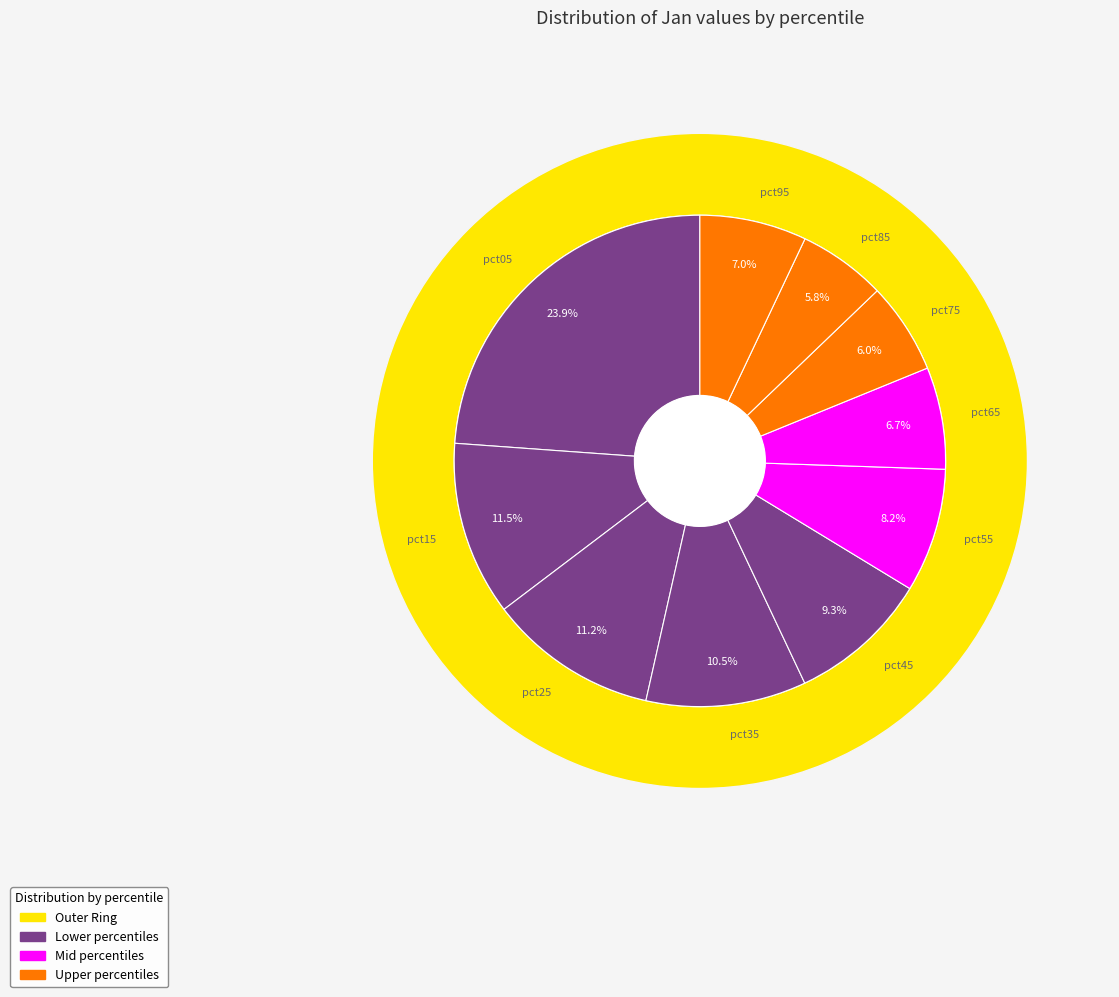

What is the change in value from pct05 to pct65?

-1.5